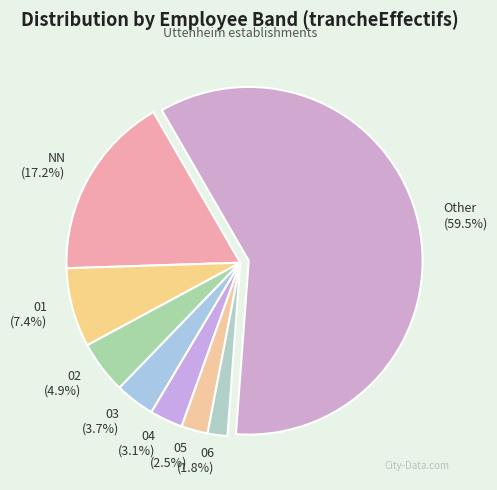

What percentage is the 03 slice, to the nearest percent?

4%